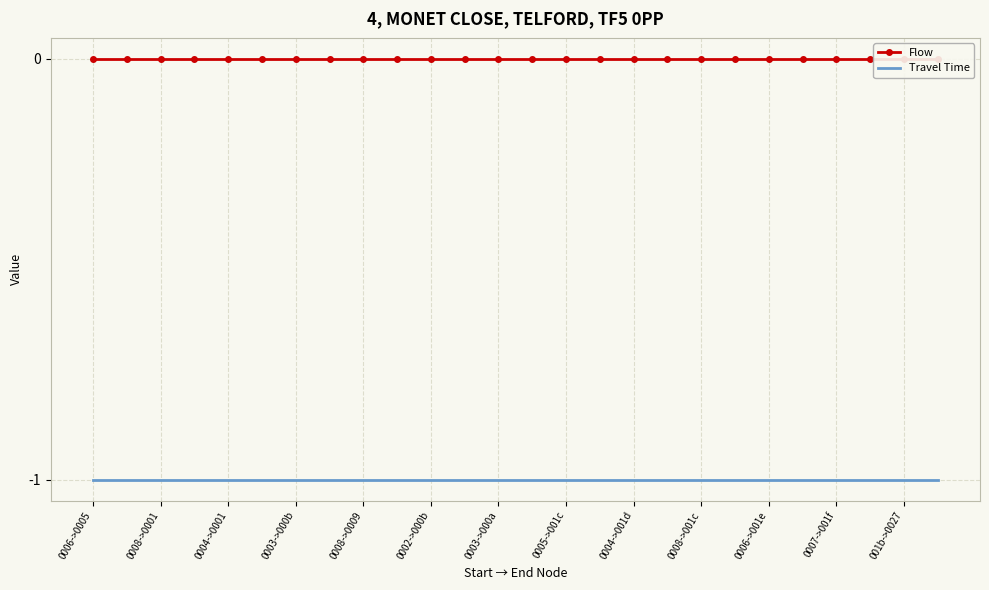

True or false: Flow and Travel Time cross at least once.

False